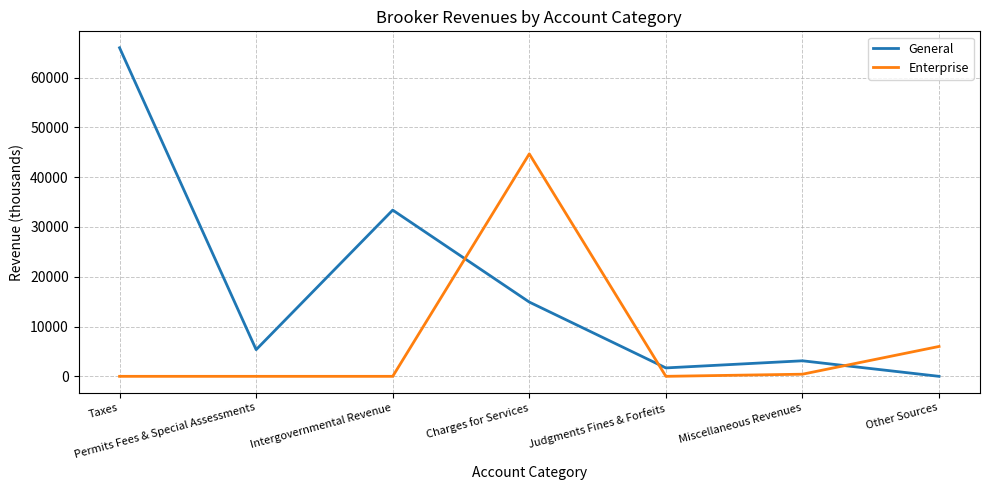

Which series has the largest total across all categories?

General